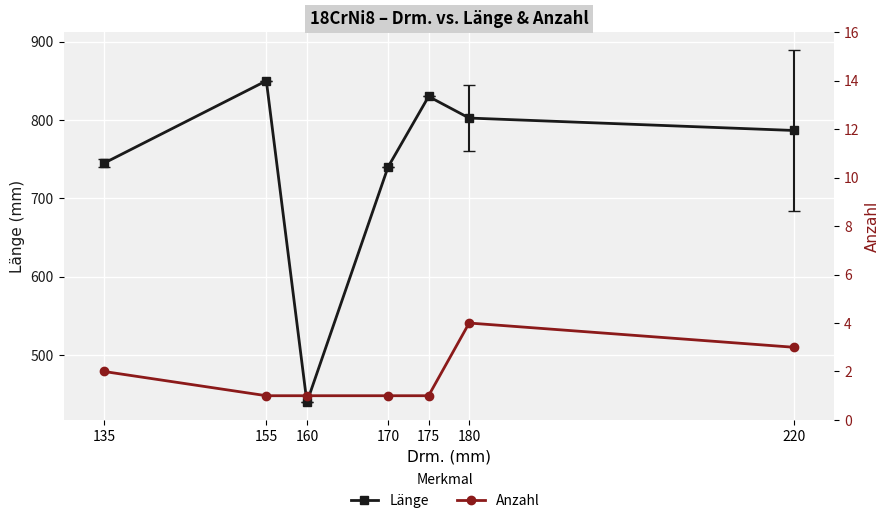

True or false: Länge and Anzahl intersect in this chart.

False